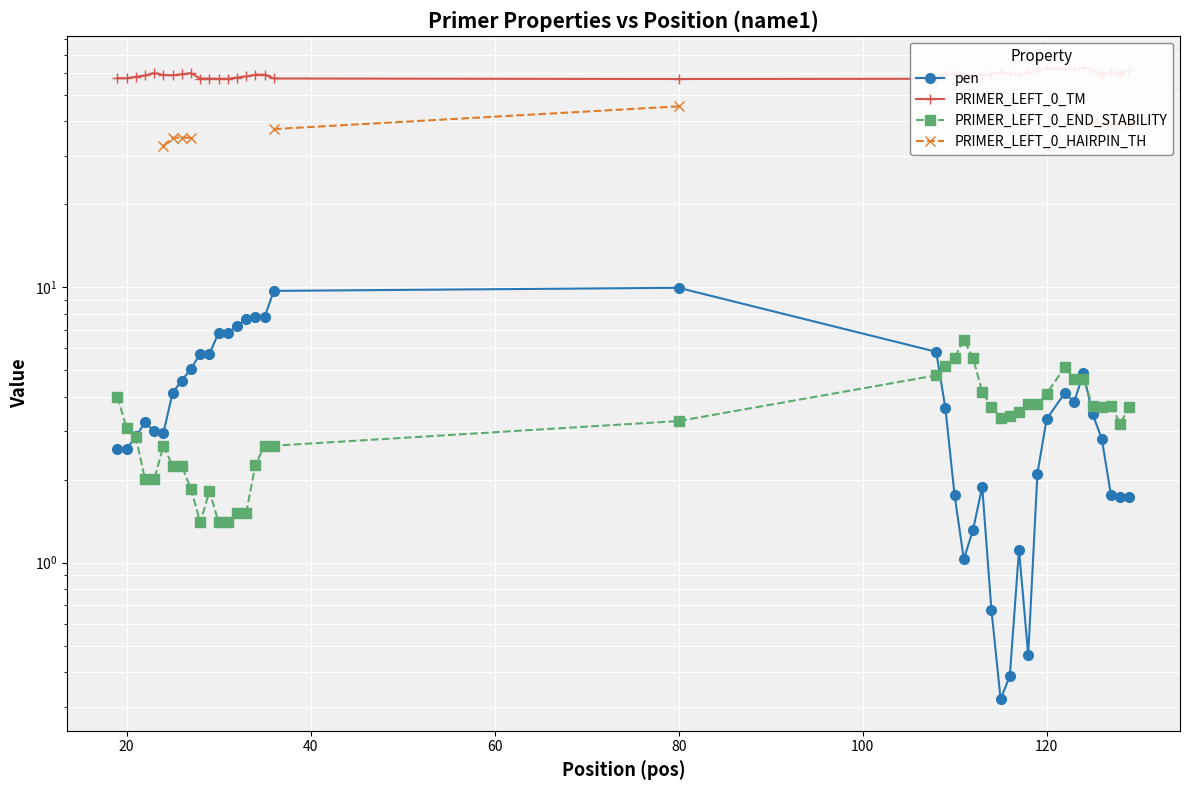

What is the difference between the second highest and minimum values in the PRIMER_LEFT_0_TM series?

5.3